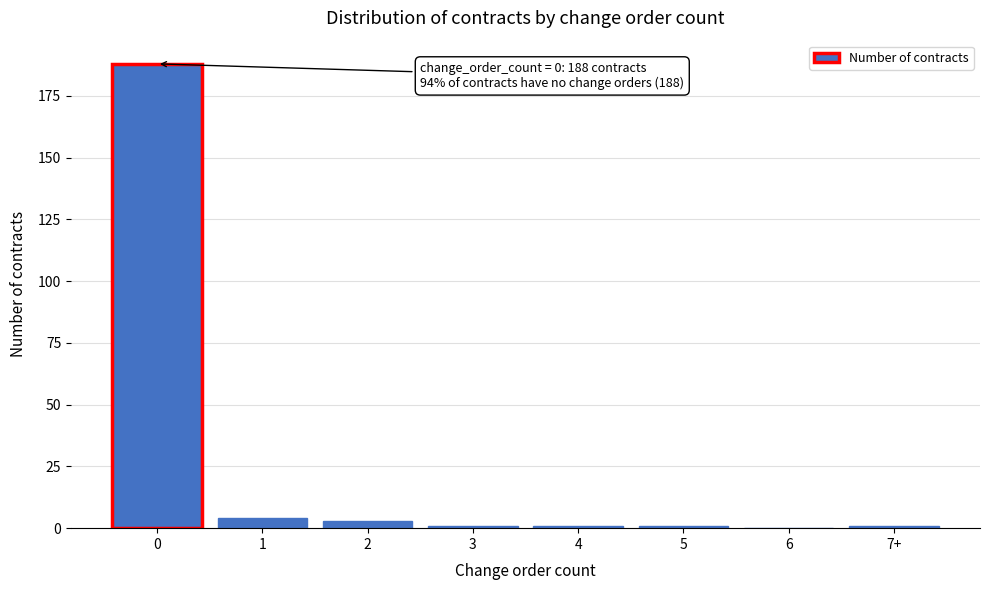

Reading left to right, what are all the values shown in this chart?

0=188	1=4	2=3	3=1	4=1	5=1	6=0	7+=1